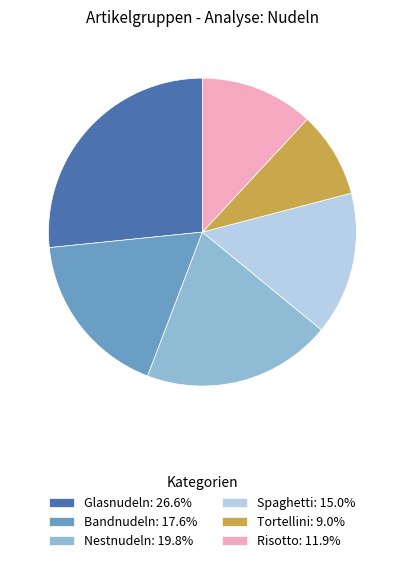

Is there a majority slice in this chart?

No